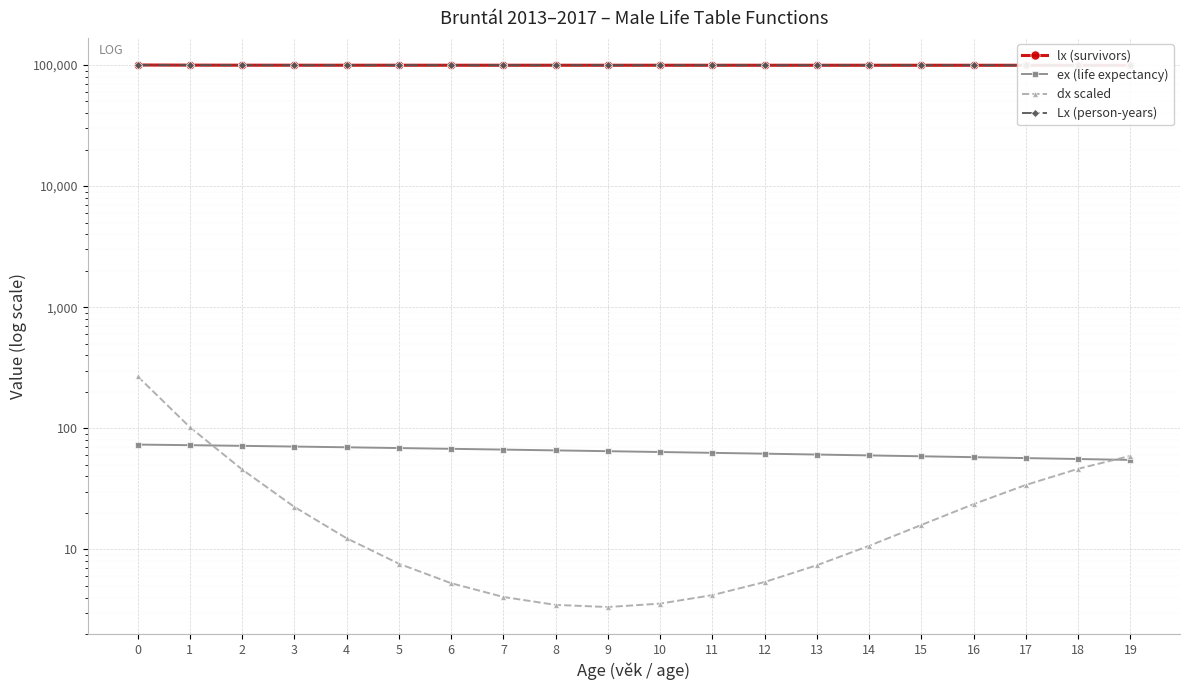

At which category does dx scaled reach its first local valley?

9